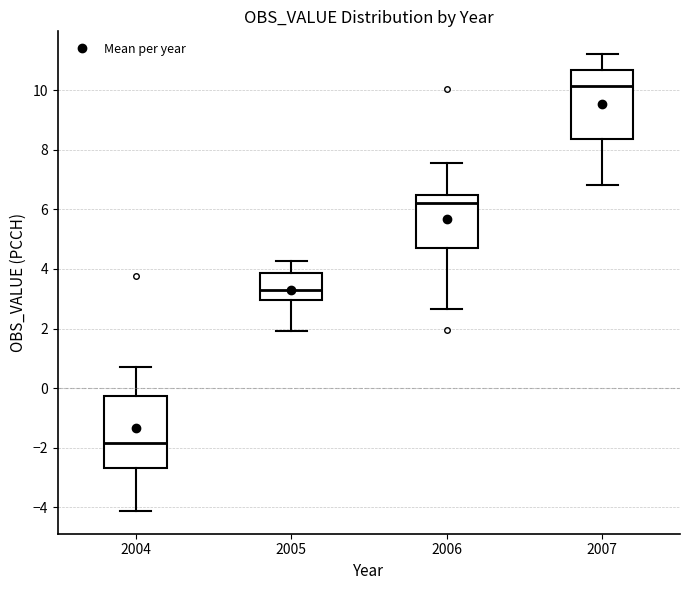

Where does the median line of the box at x = 2007 sit on the y-axis? The values are not printed on the chart, so give them approximately, as read against the axis.

10.2